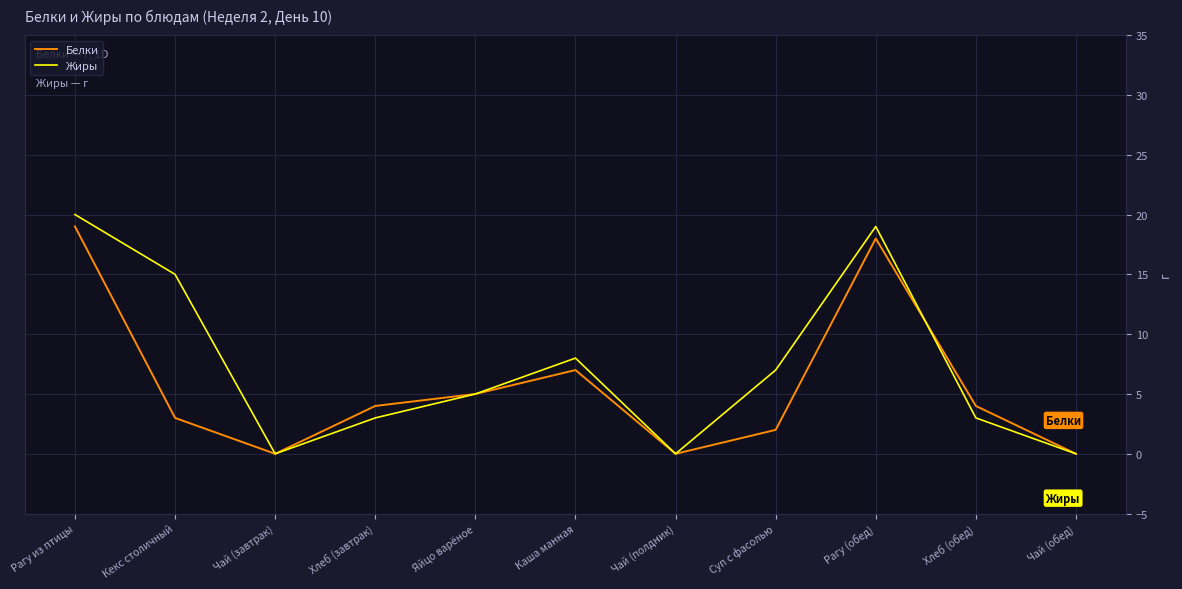

How many interior local peaks does the Белки series have?

2